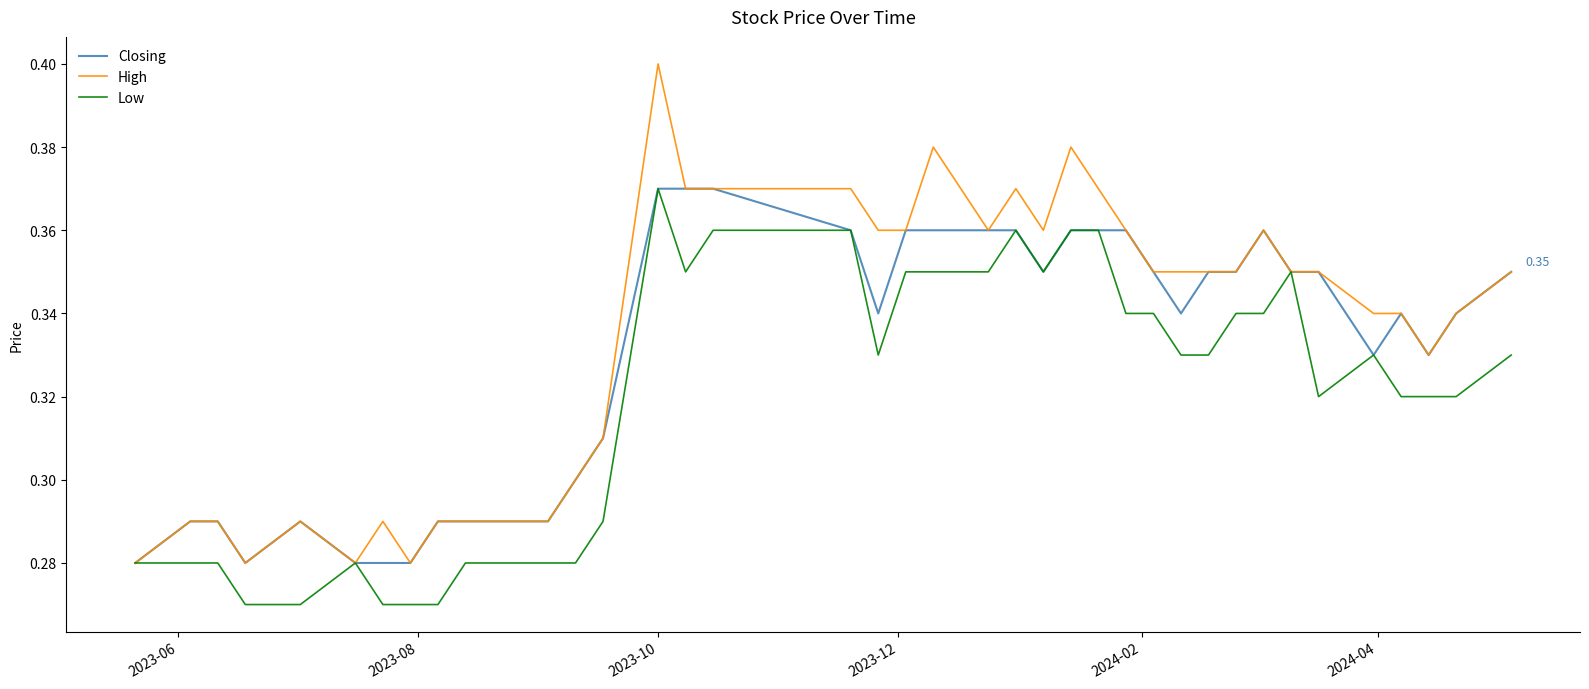

Rank the series by their average value, from highest to lowest.

High, Closing, Low